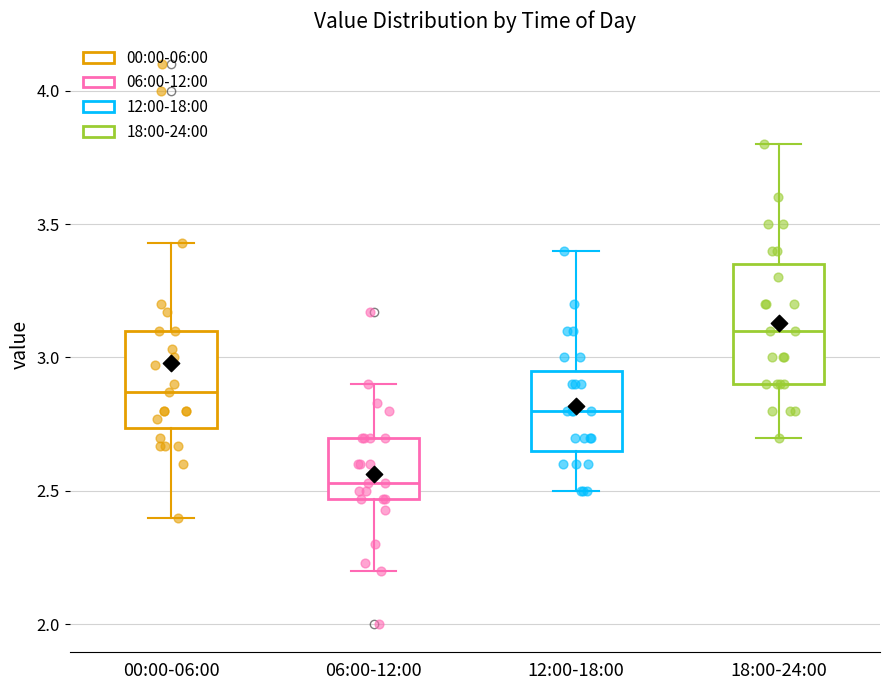

Where is the lower edge of the box for 00:00-06:00 on the y-axis? The values are not printed on the chart, so give them approximately, as read against the axis.

2.75